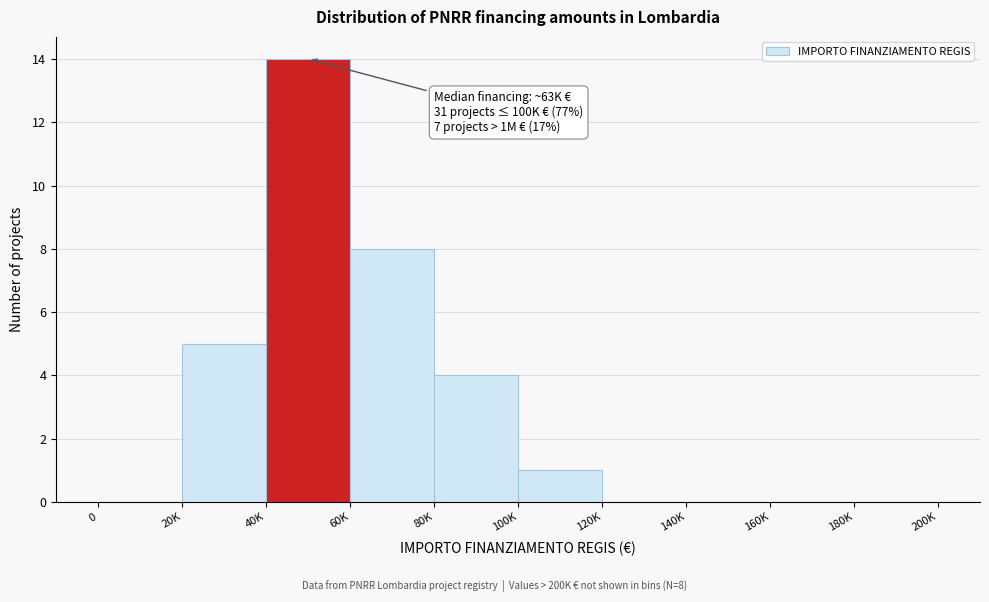

Reading left to right, transcribe all the data shown in this chart.

0=0	20K=5	40K=14	60K=8	80K=4	100K=1	120K=0	140K=0	160K=0	180K=0